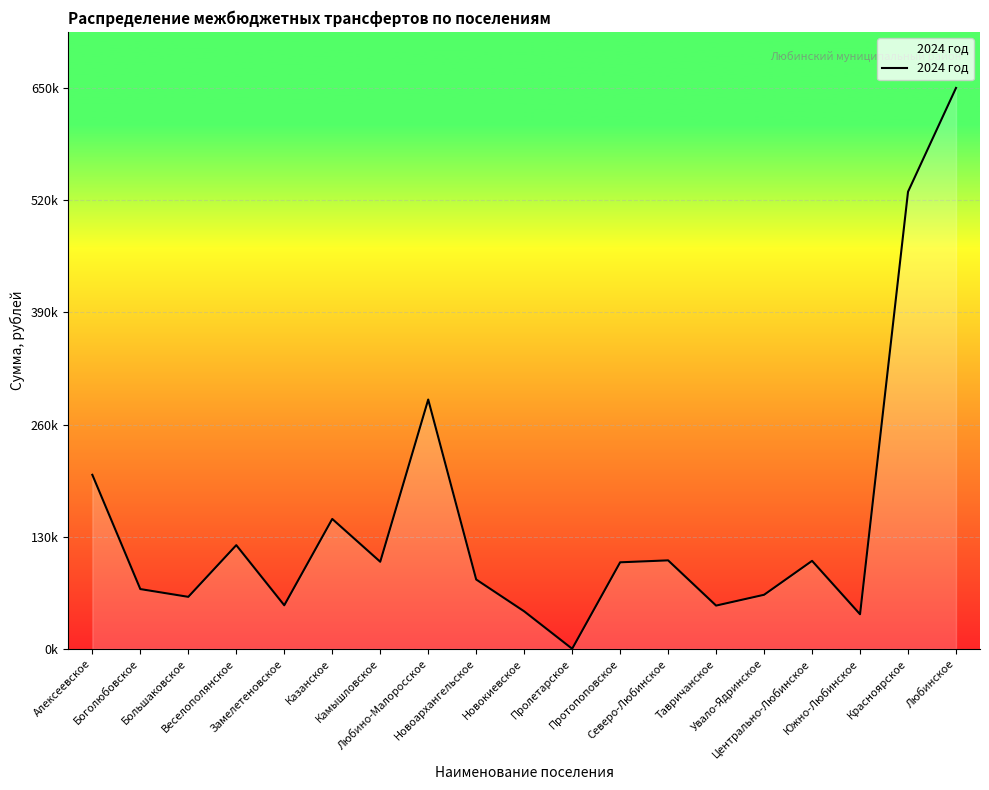

What is the change in value from Казанское to Пролетарское?

-150412